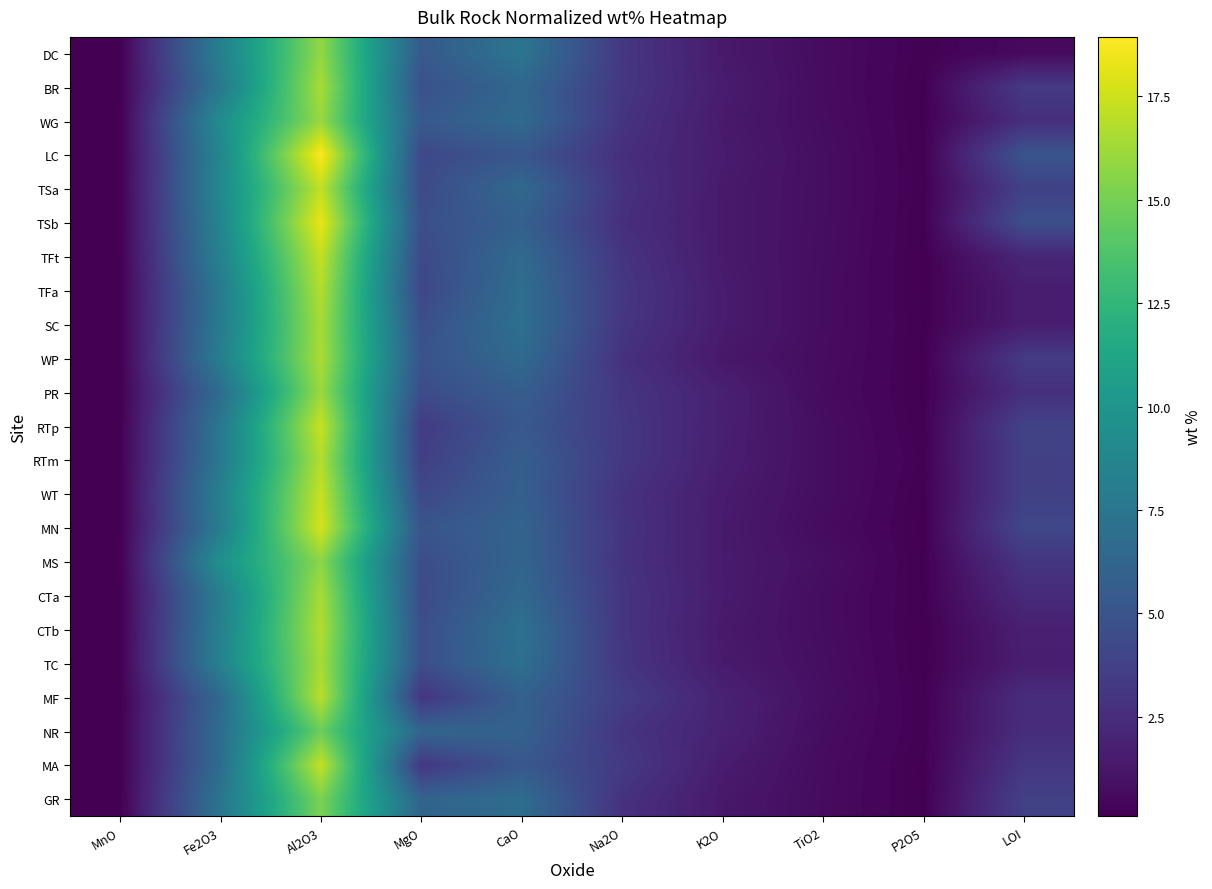

Which has a higher value, LOI or Na2O?

Na2O